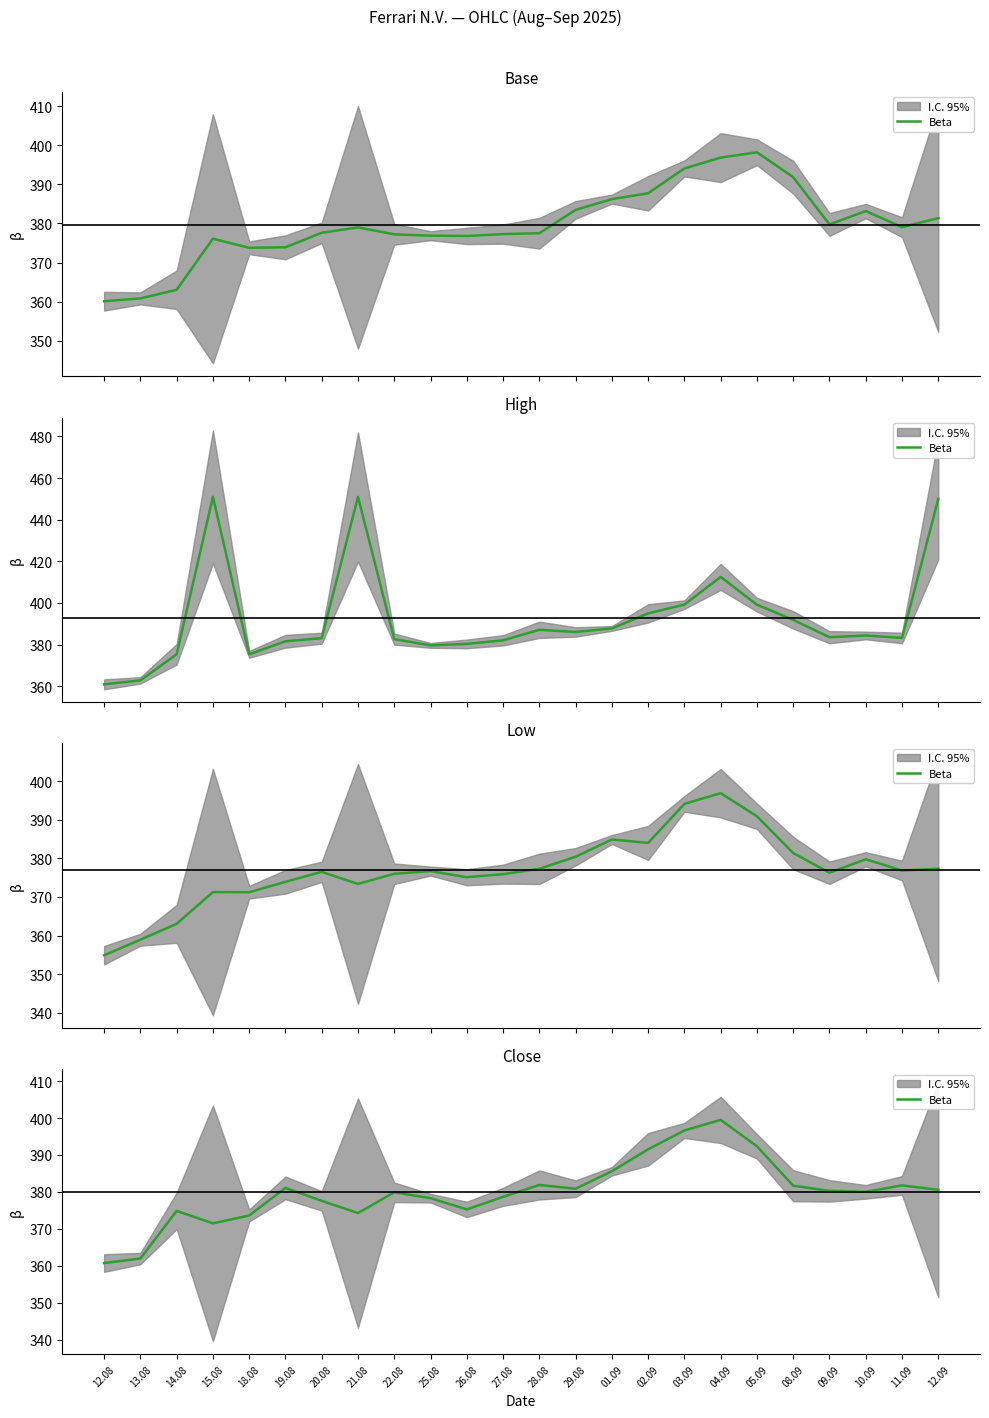

Where does the data first go above 380?

19.08